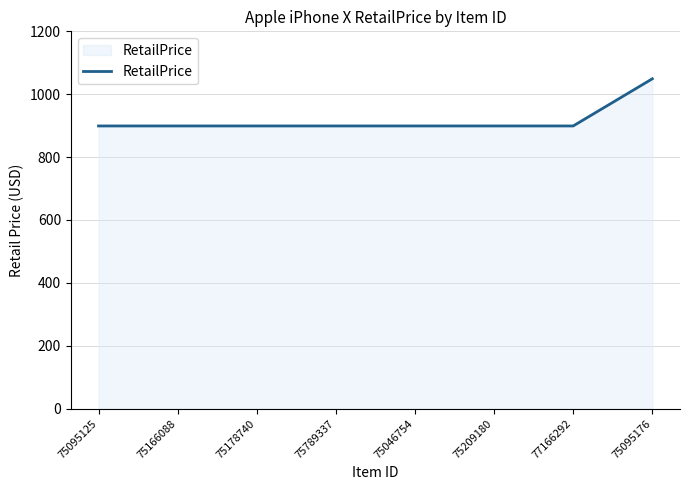

How many categories are shown in the chart?

8